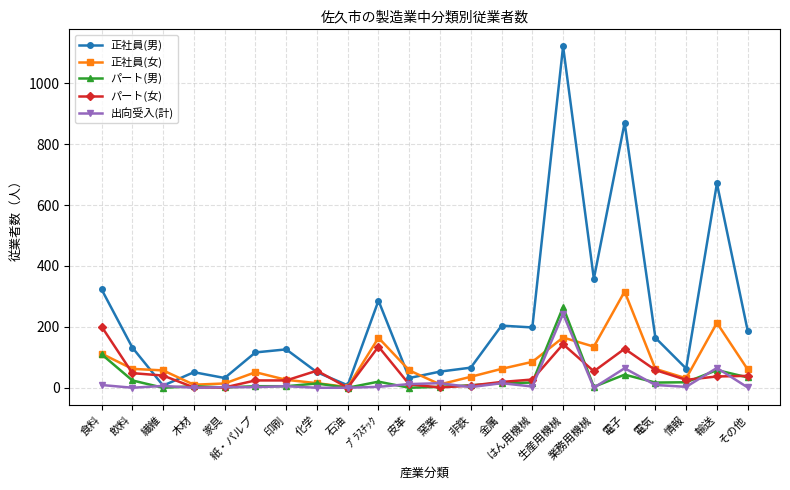

What is the highest value of the 正社員(男) series?

1121